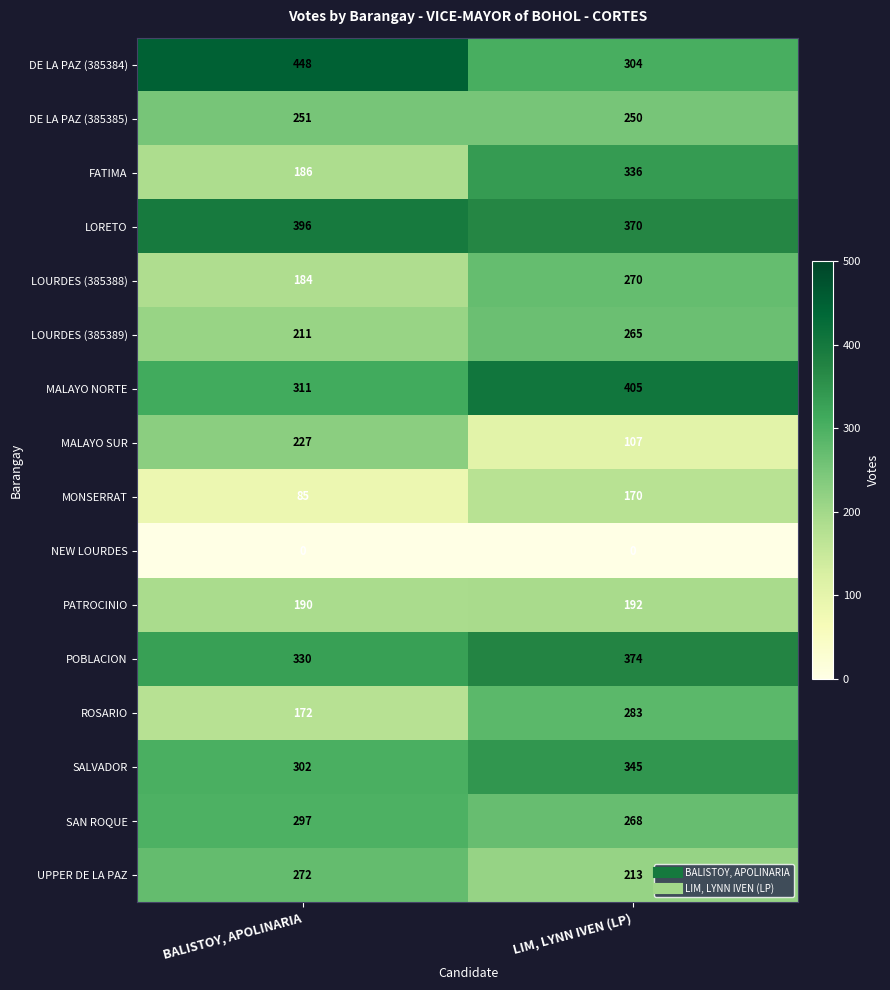

How many categories are shown in the chart?

2